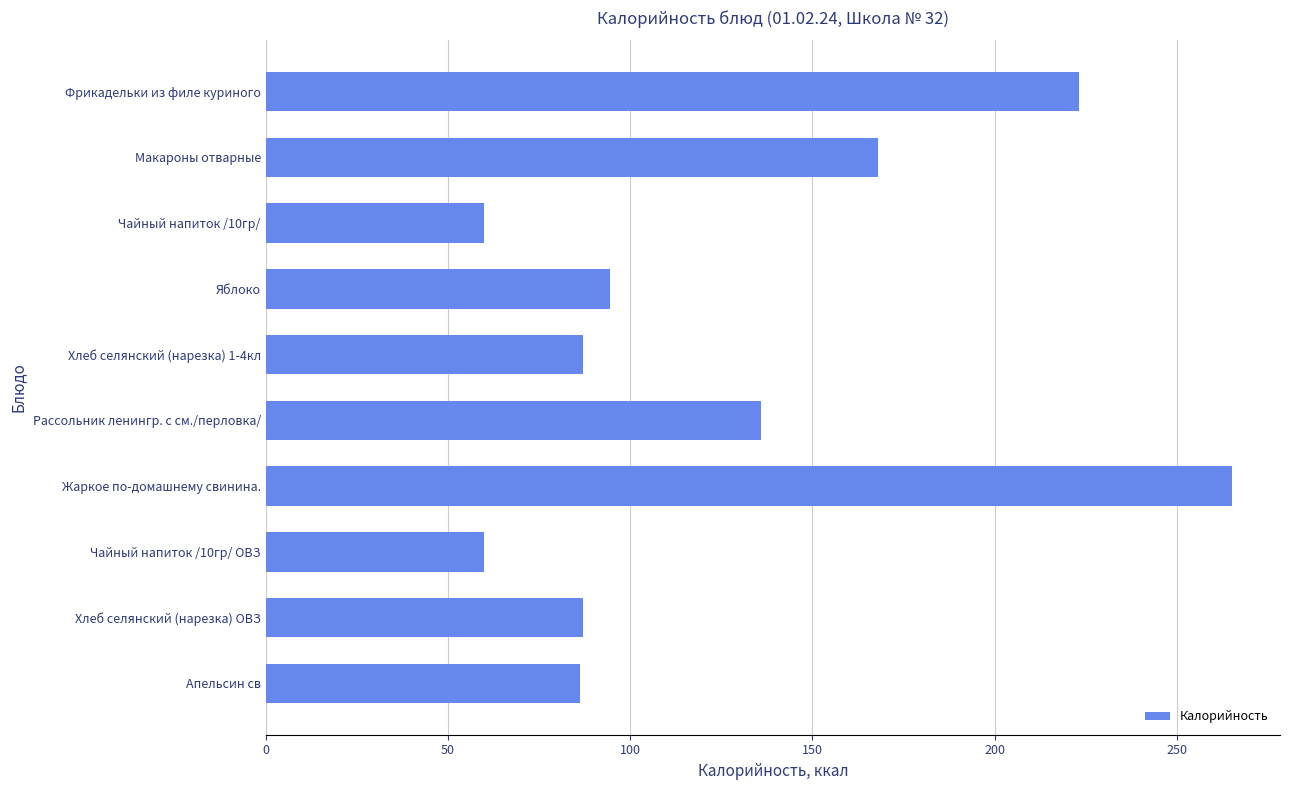

What is the smallest value displayed?

60.0